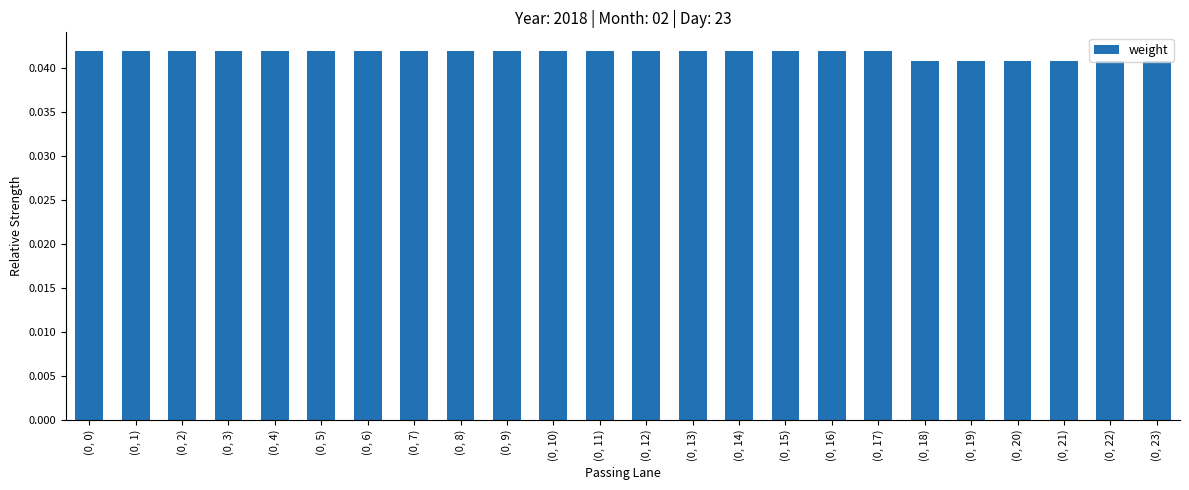

What is the sum of all values?

1.0